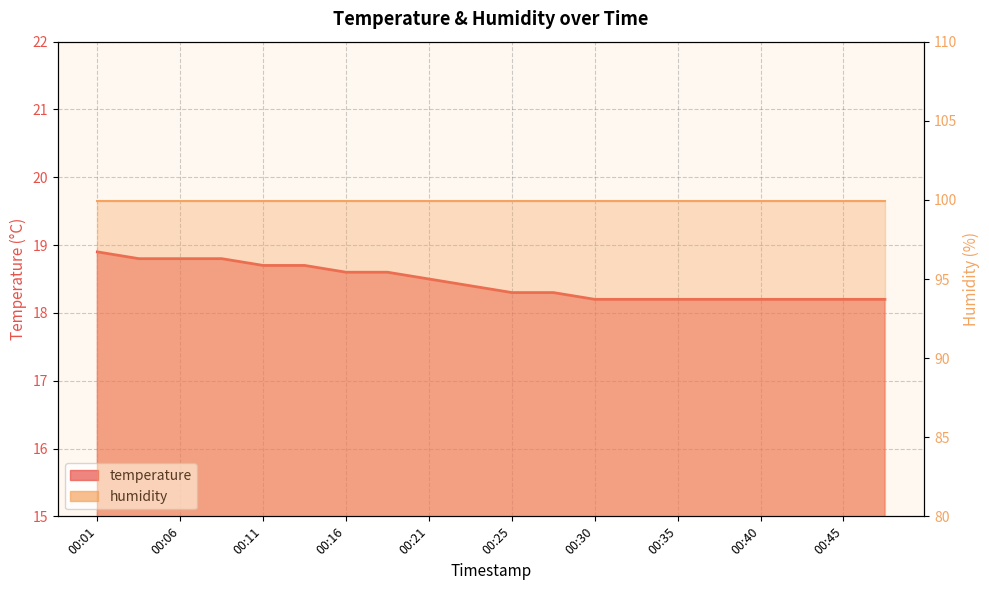

Rank the categories by value from highest to lowest.

00:01, 00:03, 00:06, 00:08, 00:11, 00:13, 00:16, 00:18, 00:21, 00:23, 00:25, 00:28, 00:30, 00:33, 00:35, 00:38, 00:40, 00:43, 00:45, 00:48